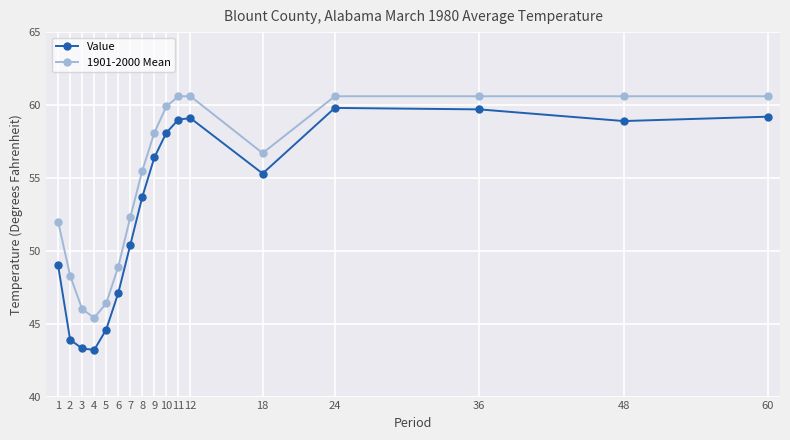

Read the Value value at 5.

44.6